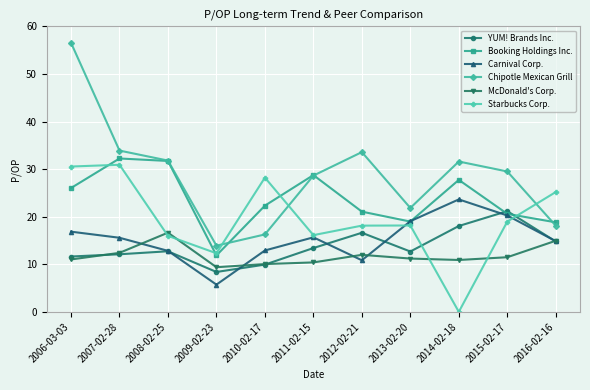

What is the label of the 4th point from the right?

2013-02-20